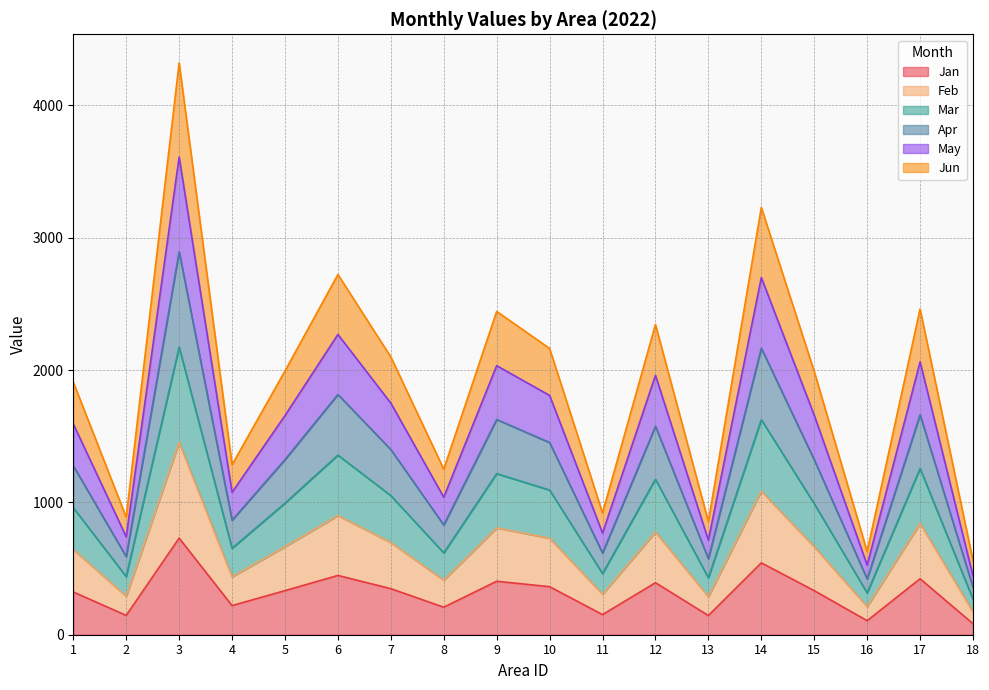

How many interior local valleys does the Jun series have?

6